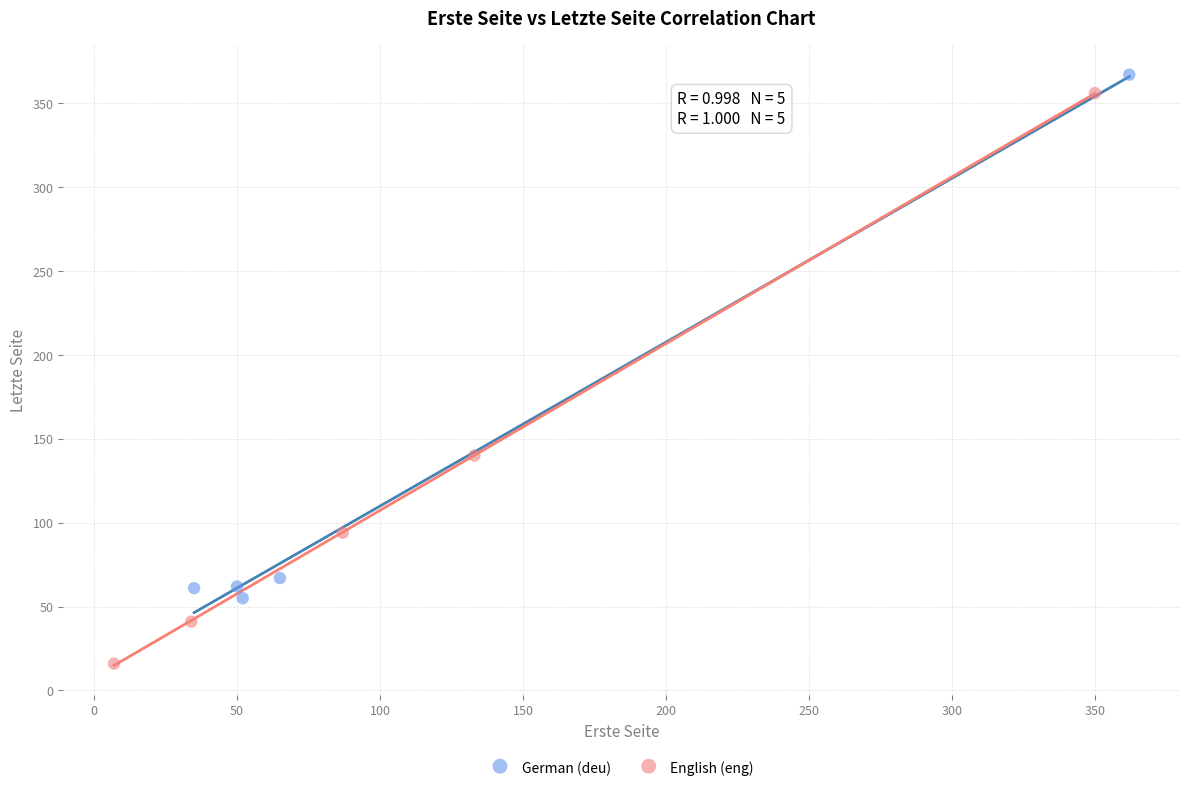

Which series contains the lowest Y value?

English (eng)